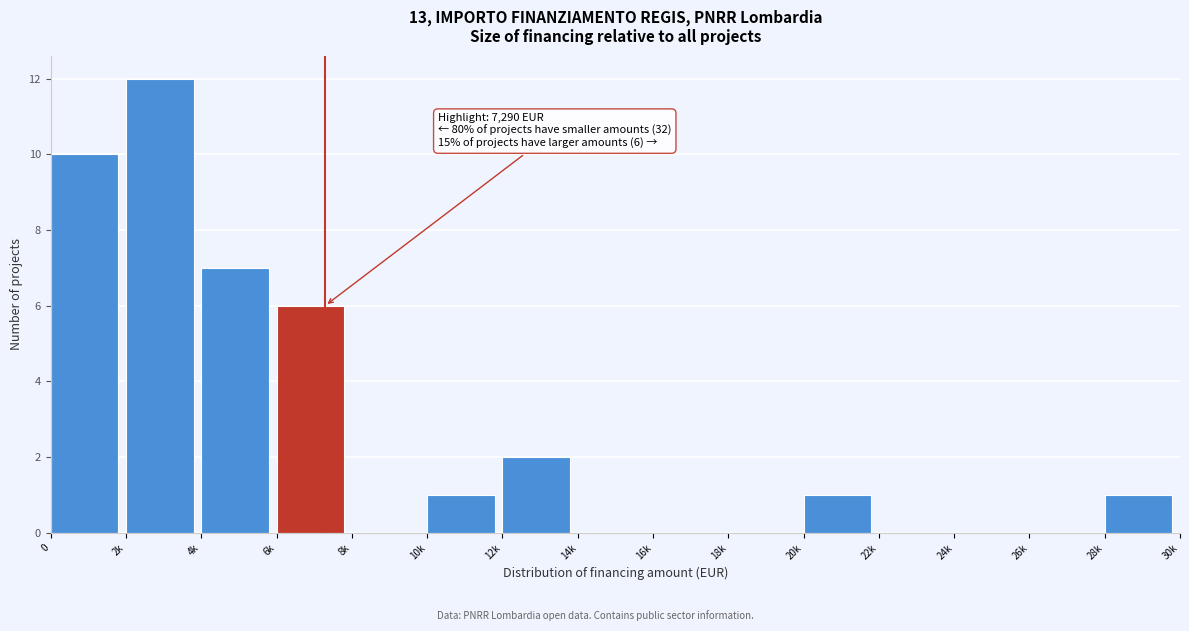

Reading left to right, what are all the values shown in this chart?

0=10	2k=12	4k=7	6k=6	8k=0	10k=1	12k=2	14k=0	16k=0	18k=0	20k=1	22k=0	24k=0	26k=0	28k=1